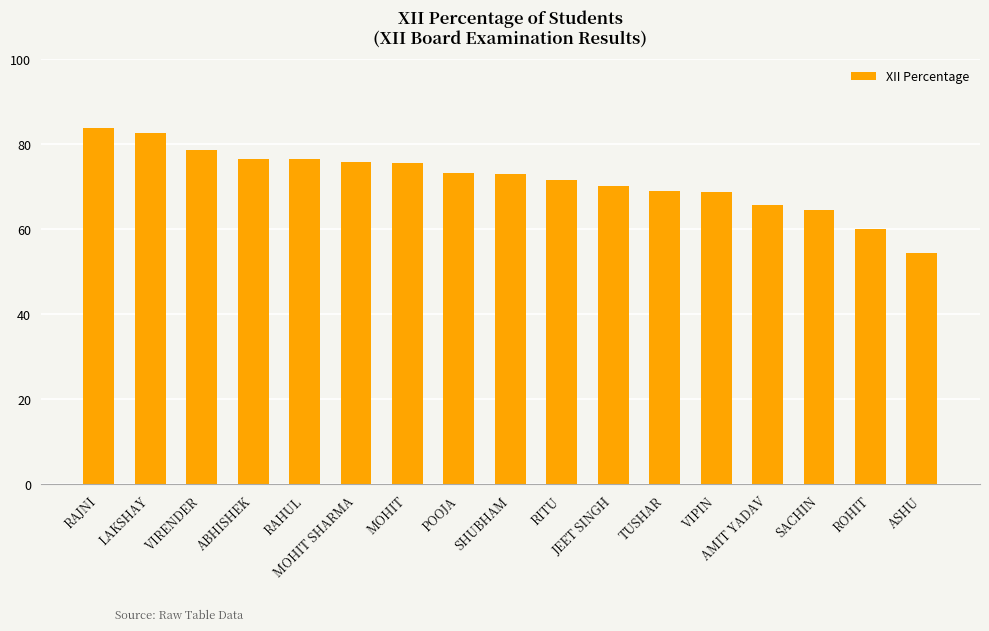

The chart shows a value of 69.0 at TUSHAR. True or false?

True